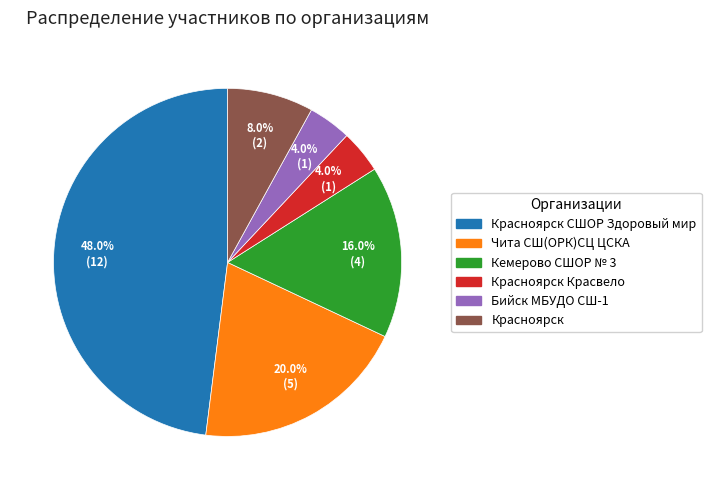

Does any single category account for the majority?

No